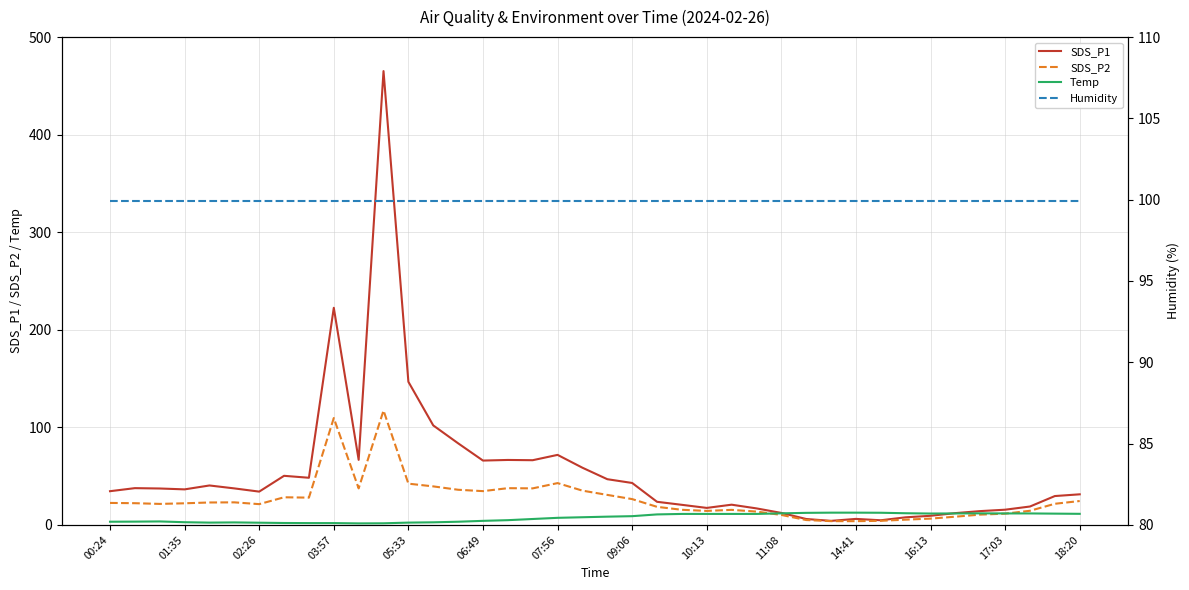

How many data points does each series have?

40